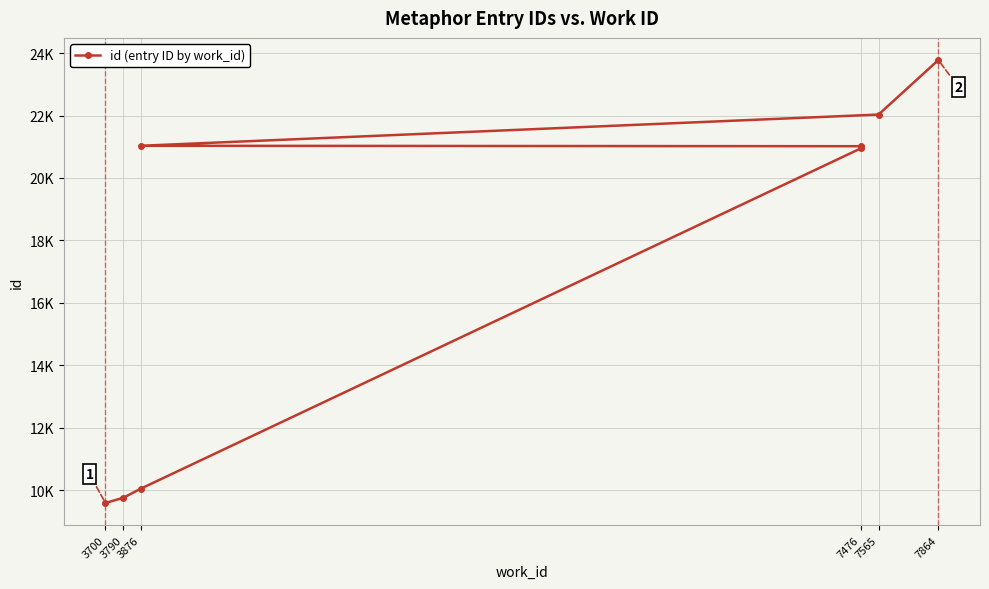

Is it true that the value at 3700 is 9585?

True